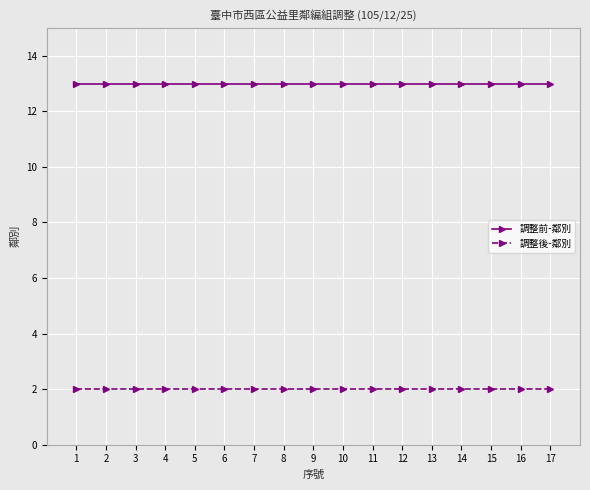

Which series has the largest total across all categories?

調整前-鄰別